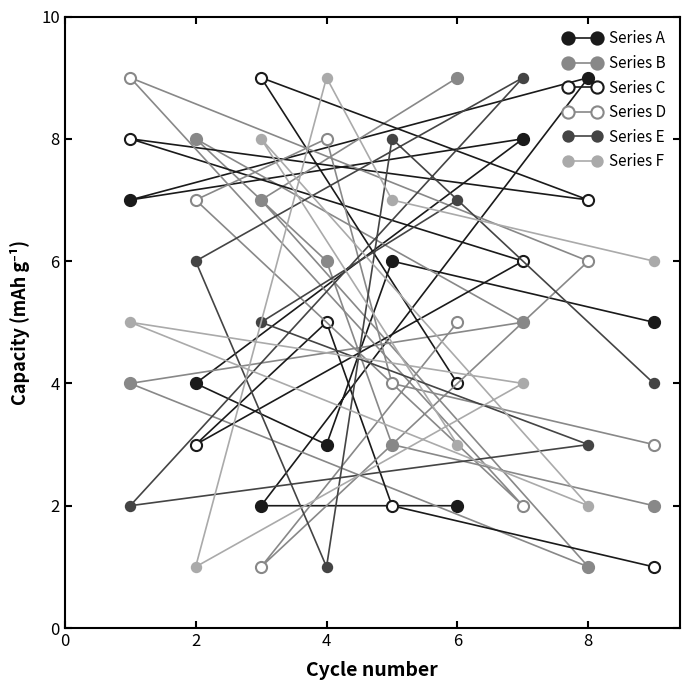

Is the value of Series C at 0 greater than the value of Series A at 2?

No